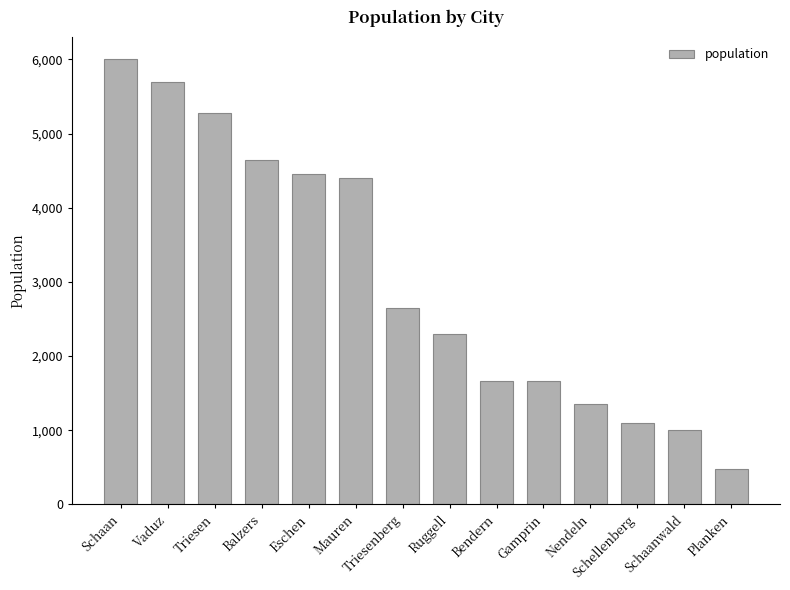

Which category has the highest value across all series?

Schaan